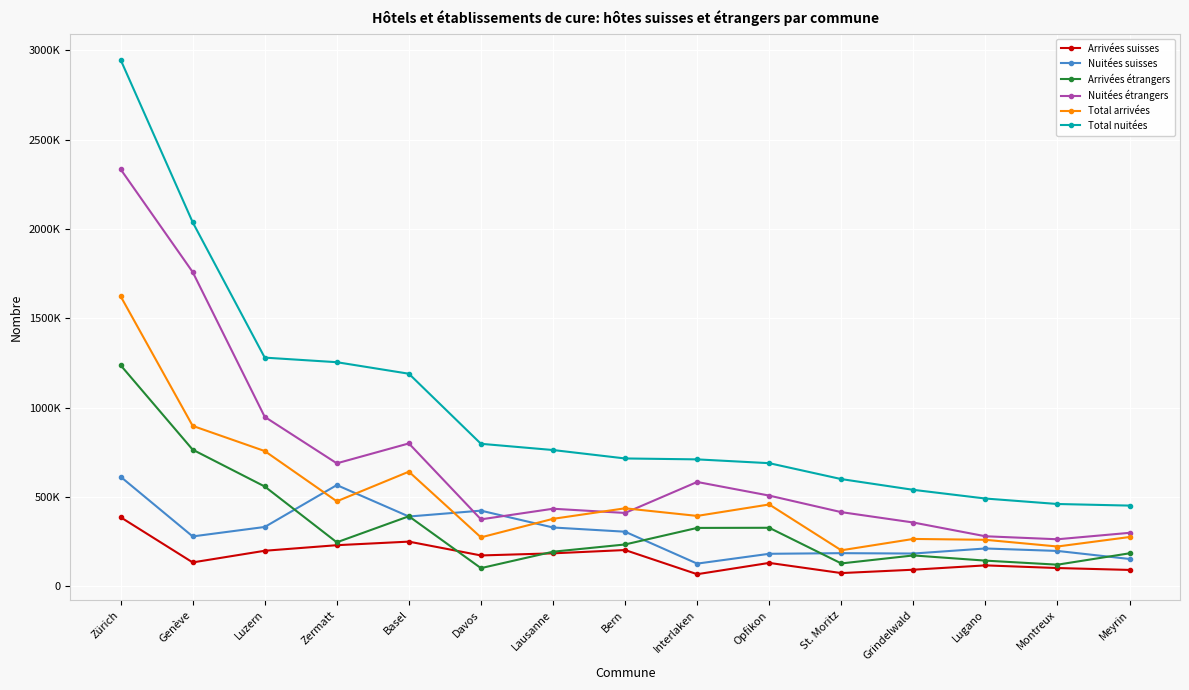

What are all the series names shown in the legend?

Arrivées suisses, Nuitées suisses, Arrivées étrangers, Nuitées étrangers, Total arrivées, Total nuitées